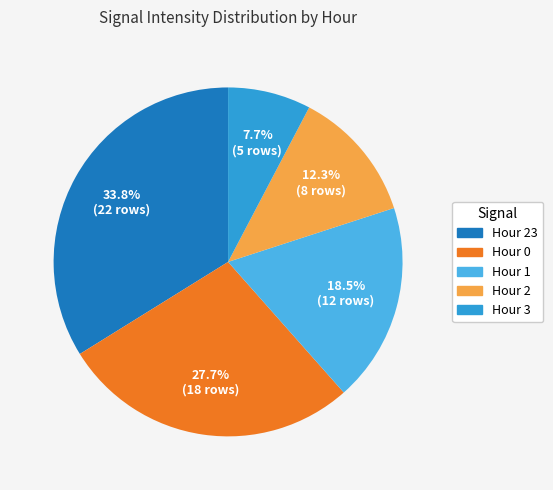

How many slices are in this pie chart?

5